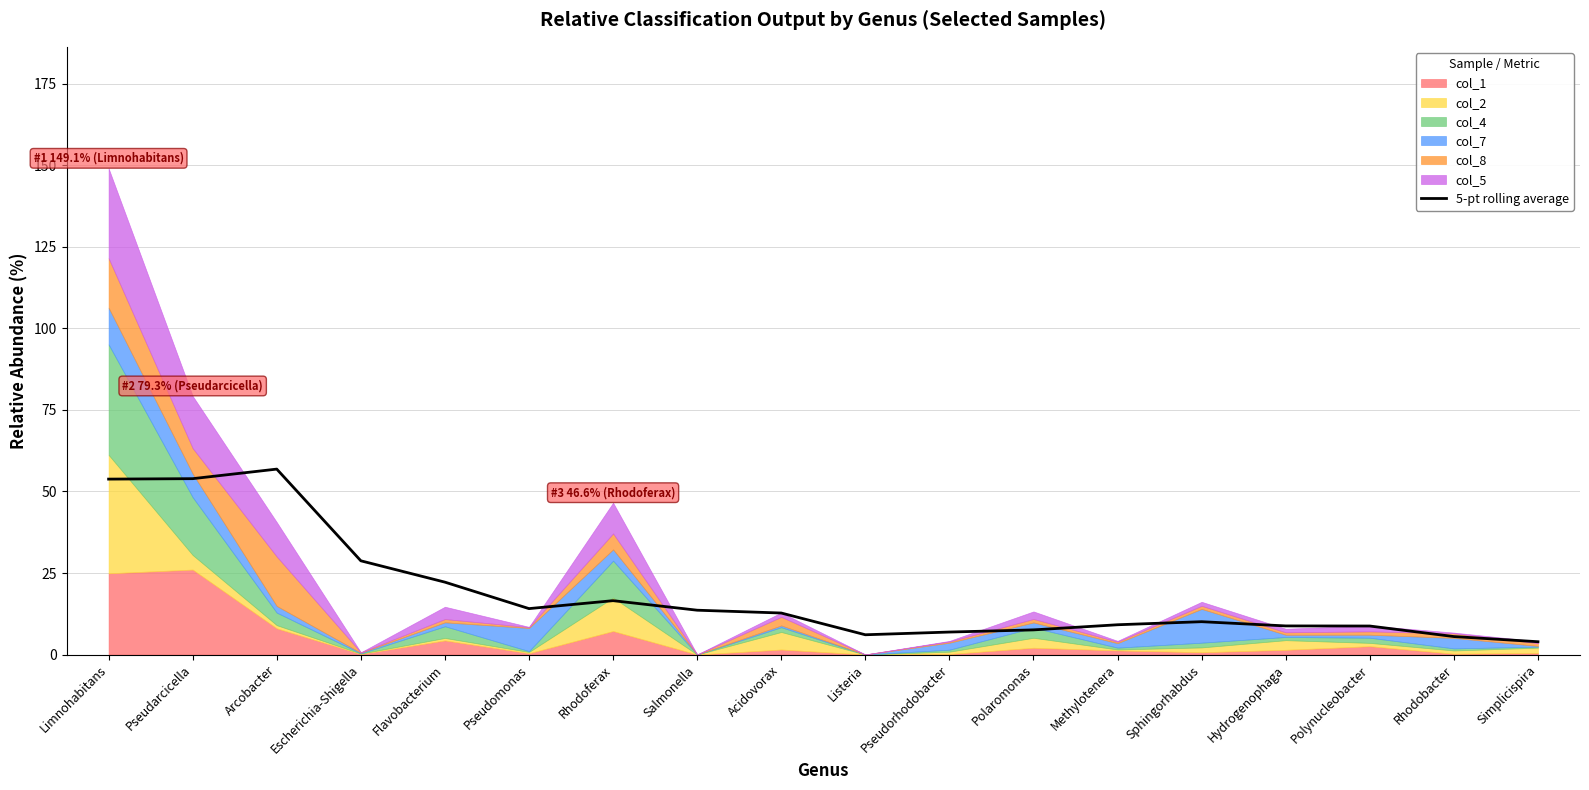

What value does the data have at Salmonella?

13.6